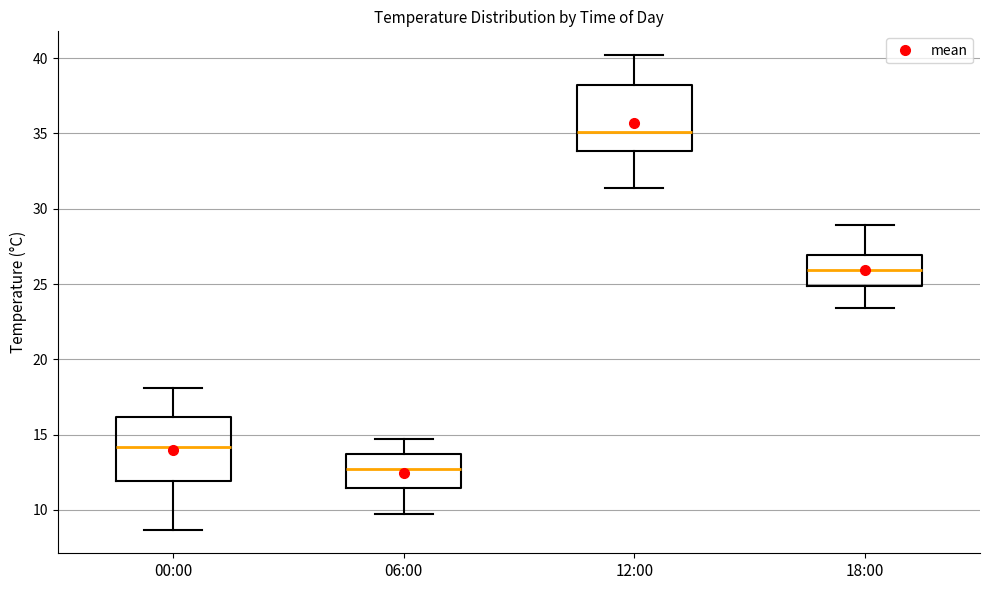

Which box has the highest median line?

12:00